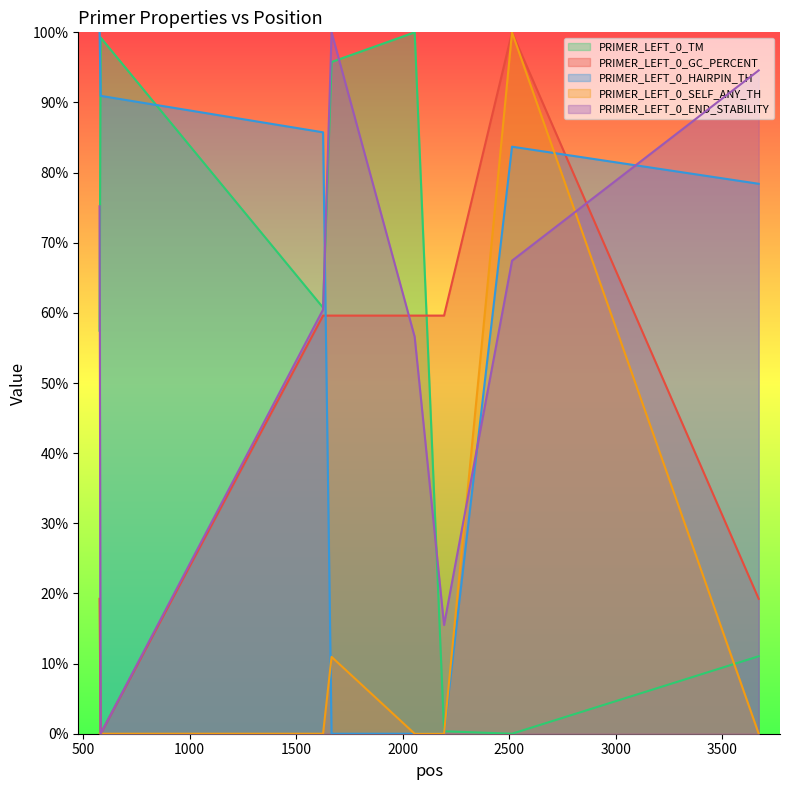

Which has a higher value, 2513 or 3671?

3671